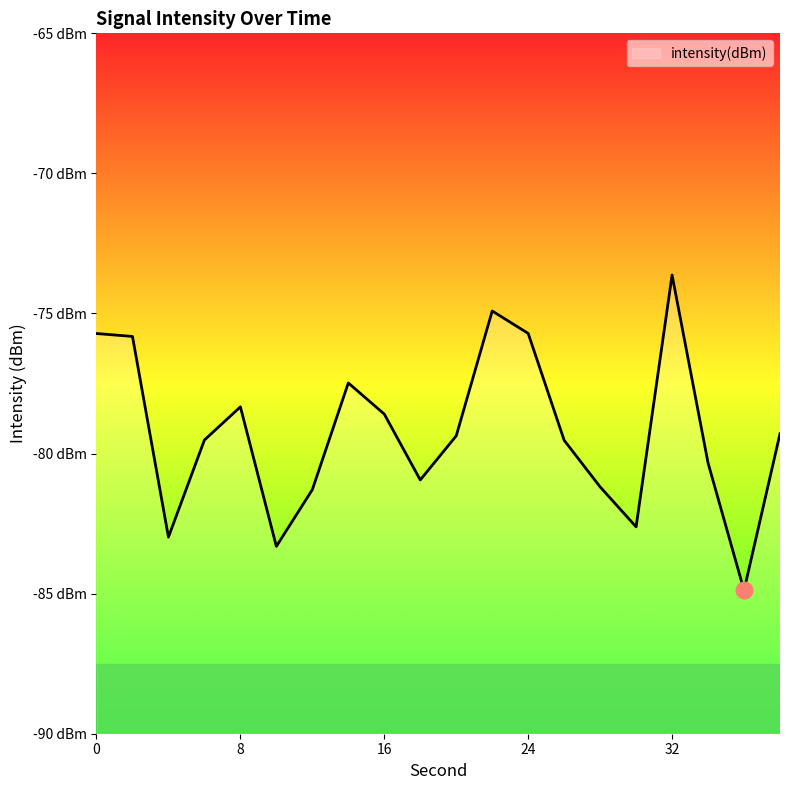

What value does the data have at 14?

-77.5